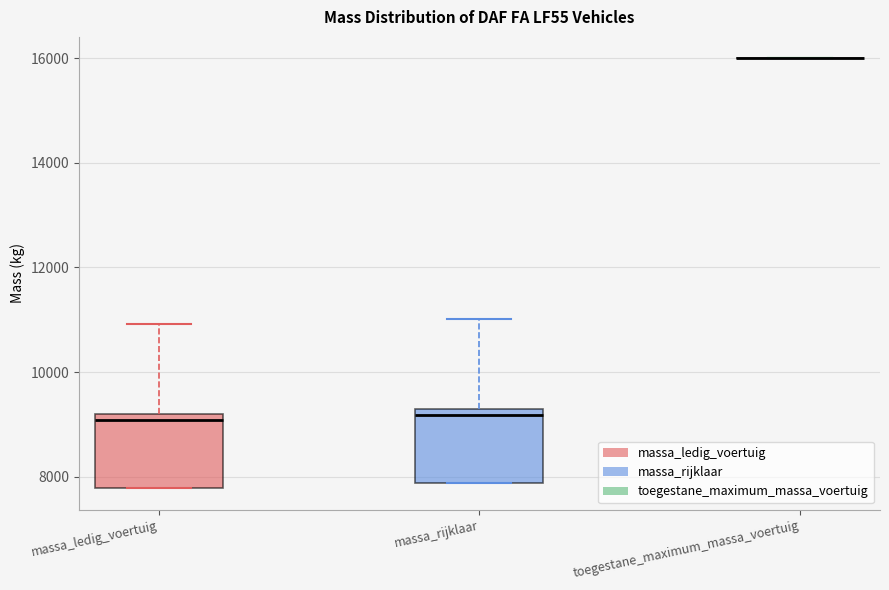

Reading left to right, transcribe this box plot: for each box, give where its median line is, the range the box spans, and where its two whiskers end, as read against the y-axis. The values are not printed on the chart, so give them approximately, as read against the axis.

massa_ledig_voertuig: median 9000, box 7800 to 9200, whiskers 7800 to 11000
massa_rijklaar: median 9200 (just below the box's upper edge), box 7800 to 9200, whiskers 7800 to 11000
toegestane_maximum_massa_voertuig: box collapsed to a line at 16000, whiskers 16000 to 16000